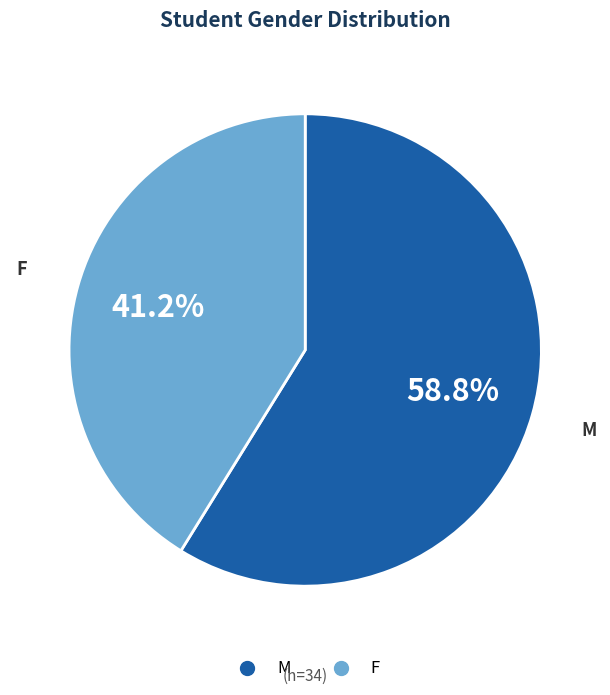

To the nearest percent, what portion does F represent?

41%